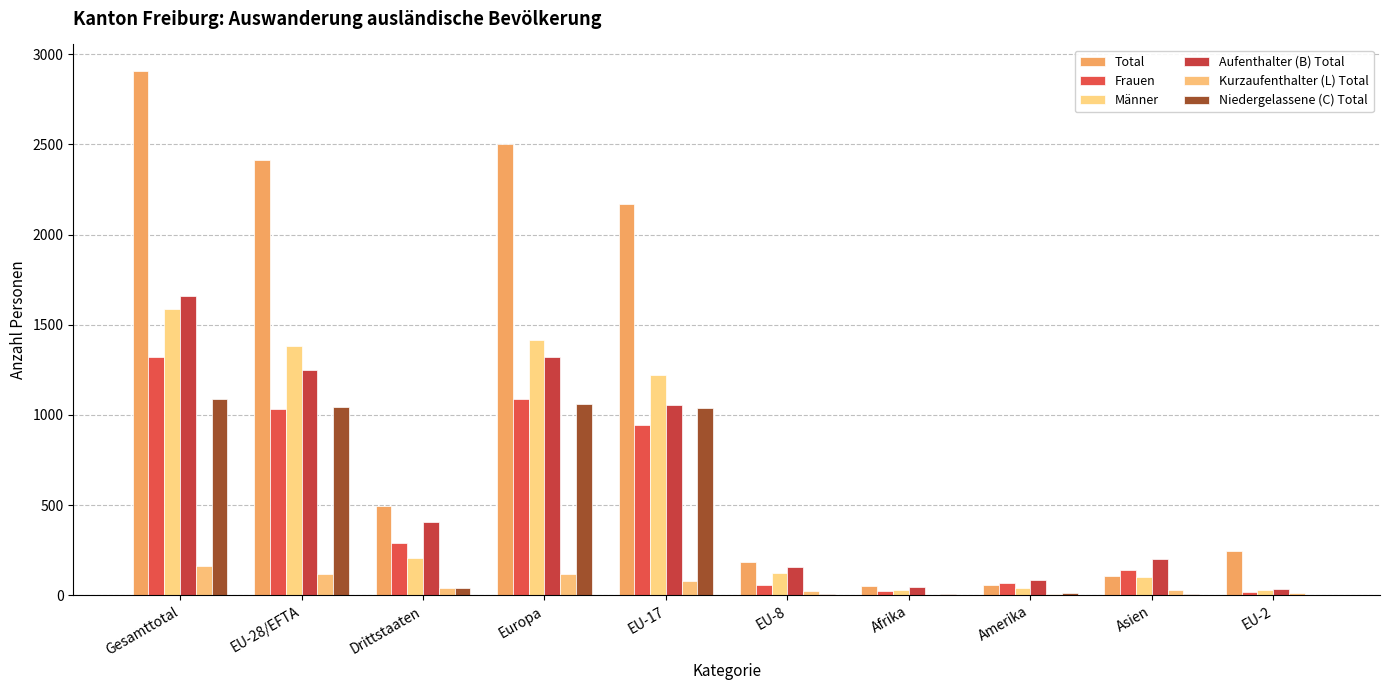

At how many categories does at least one series exceed 31?

10